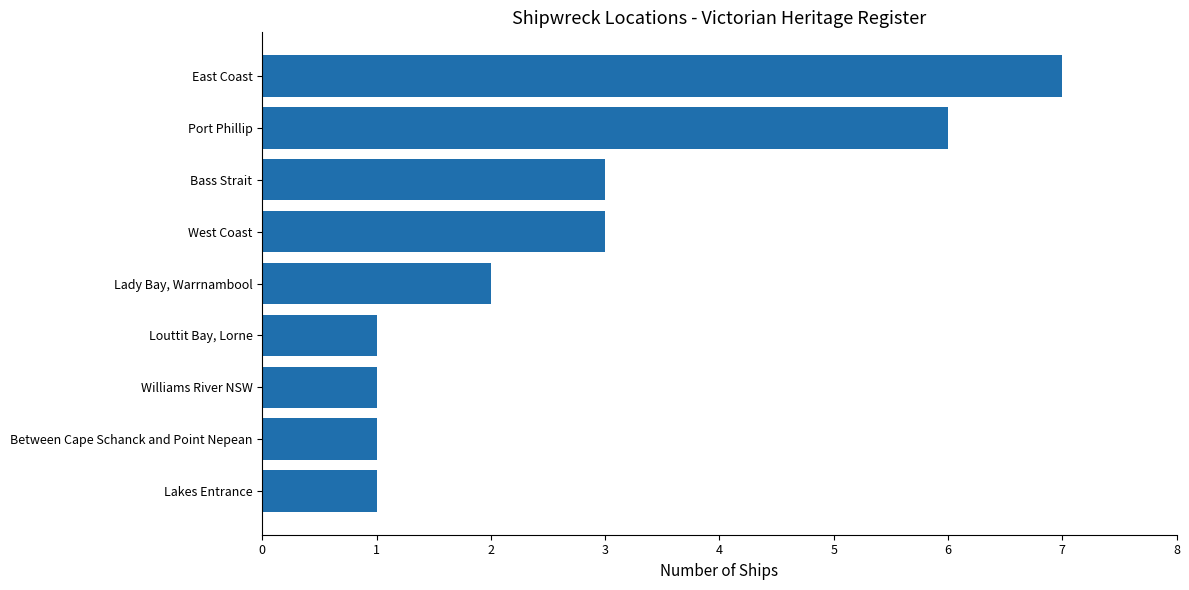

What is the average value?

3